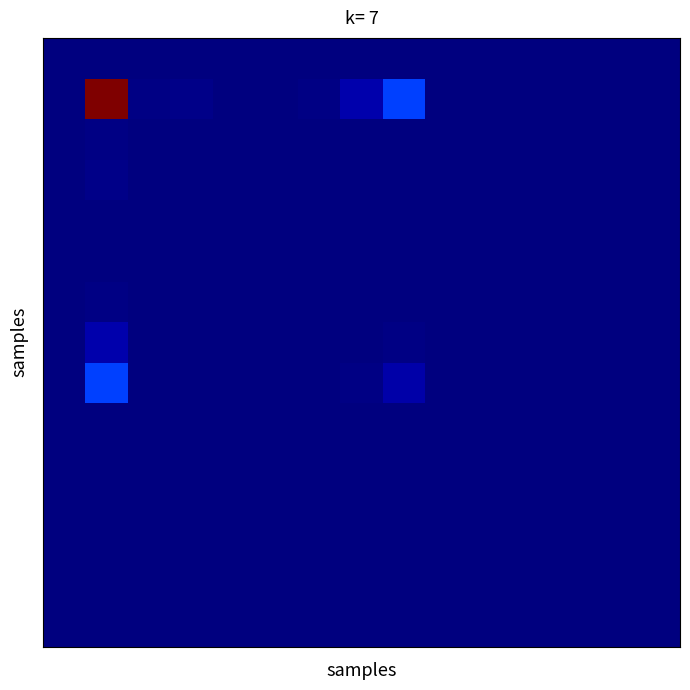

At how many categories does at least one series exceed 0?

14